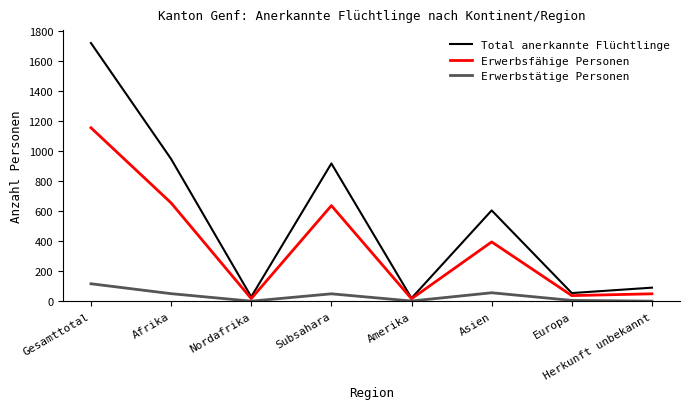

At how many categories does at least one series exceed 1634?

1